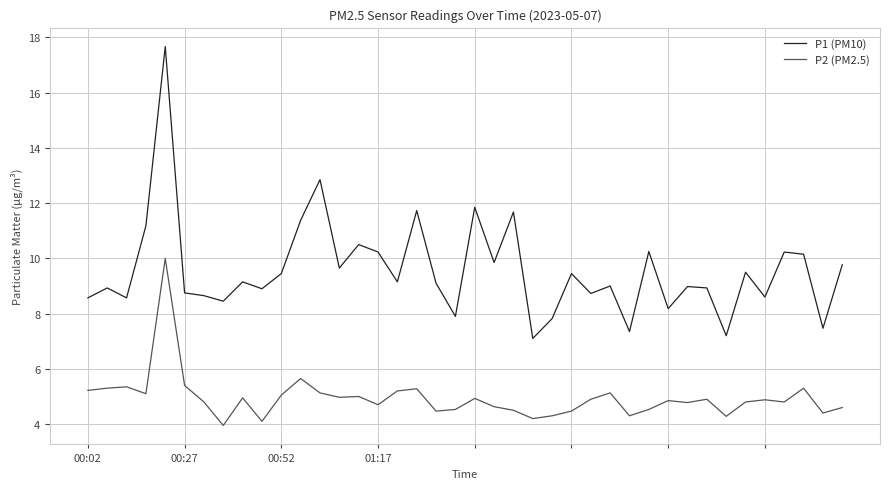

Which series has the largest total across all categories?

P1 (PM10)